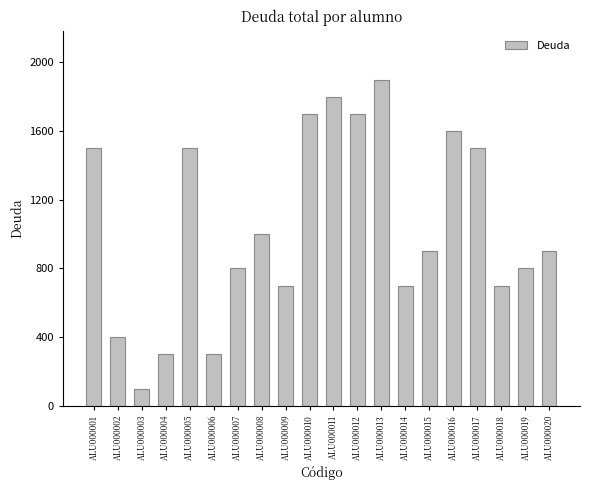

What is the change in value from ALU000005 to ALU000019?

-700